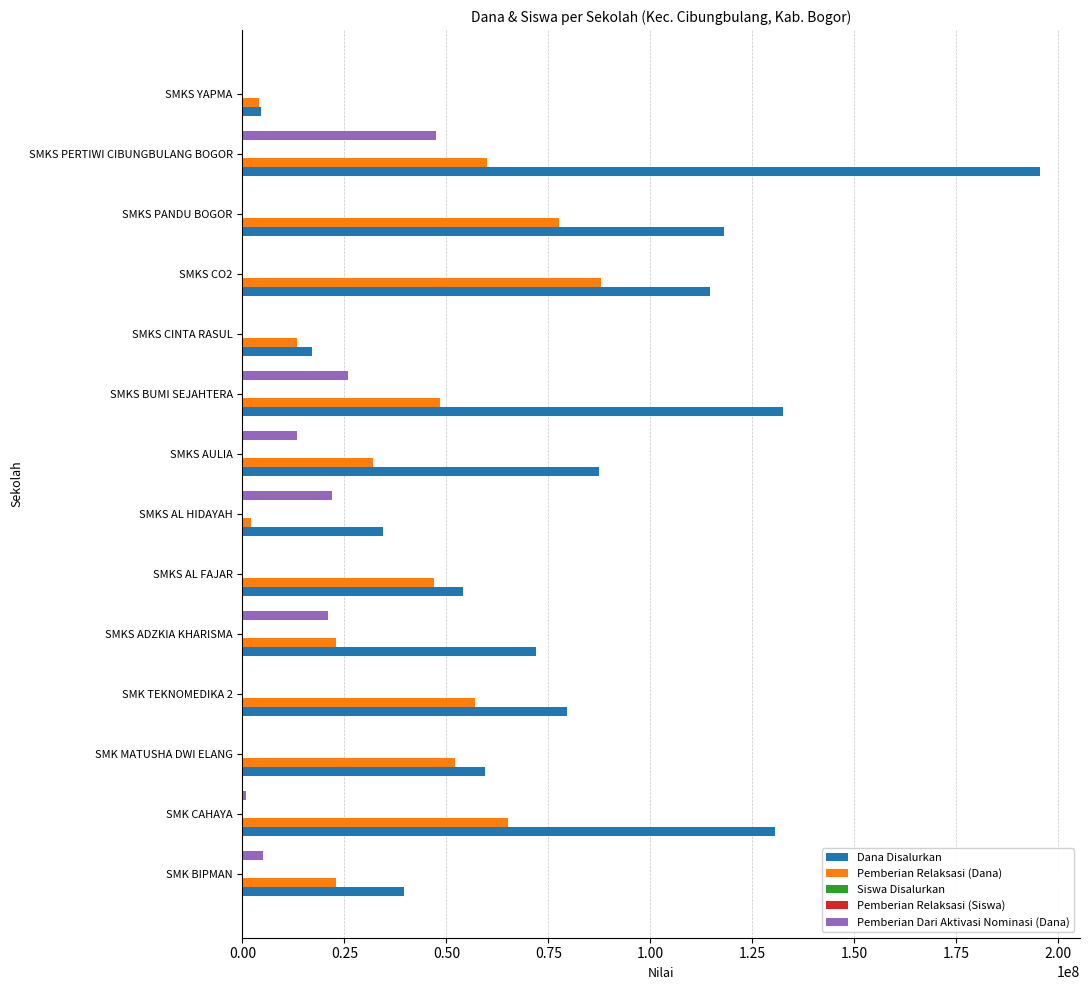

What is the sum of all Dana Disalurkan values?

1139000000